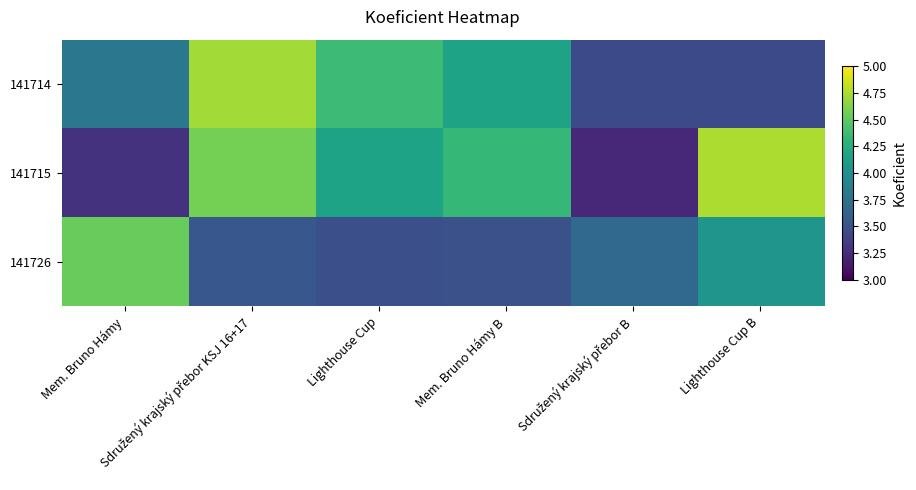

What is the difference between the highest and lowest values at Mem. Bruno Hámy B?

0.8